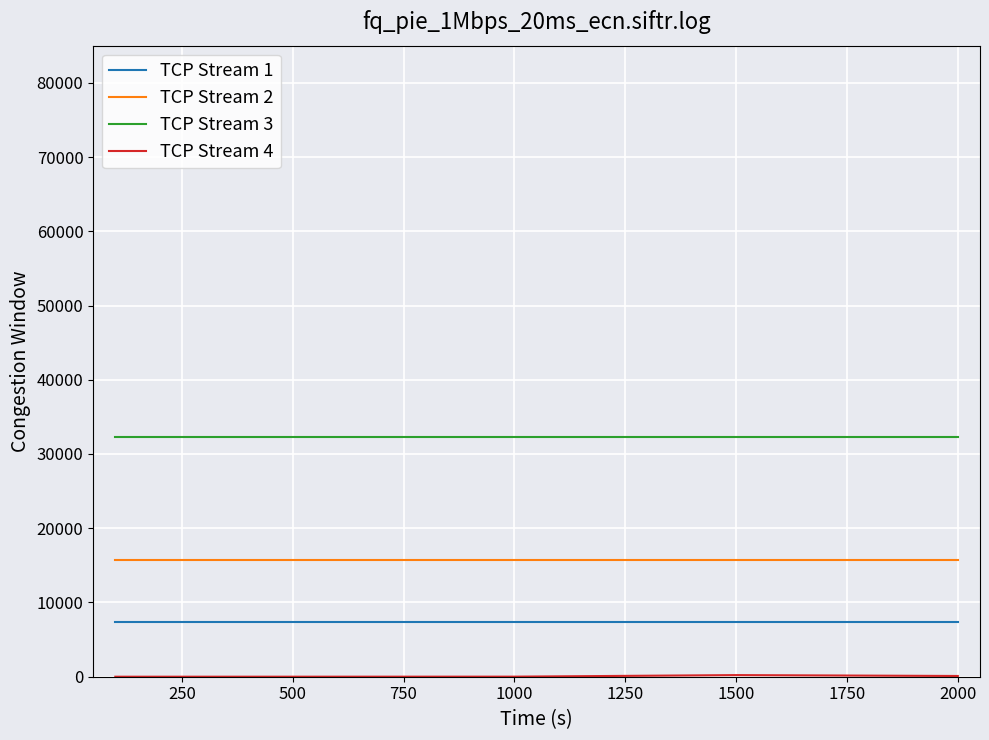

What is the average value of the TCP Stream 2 series?

15680